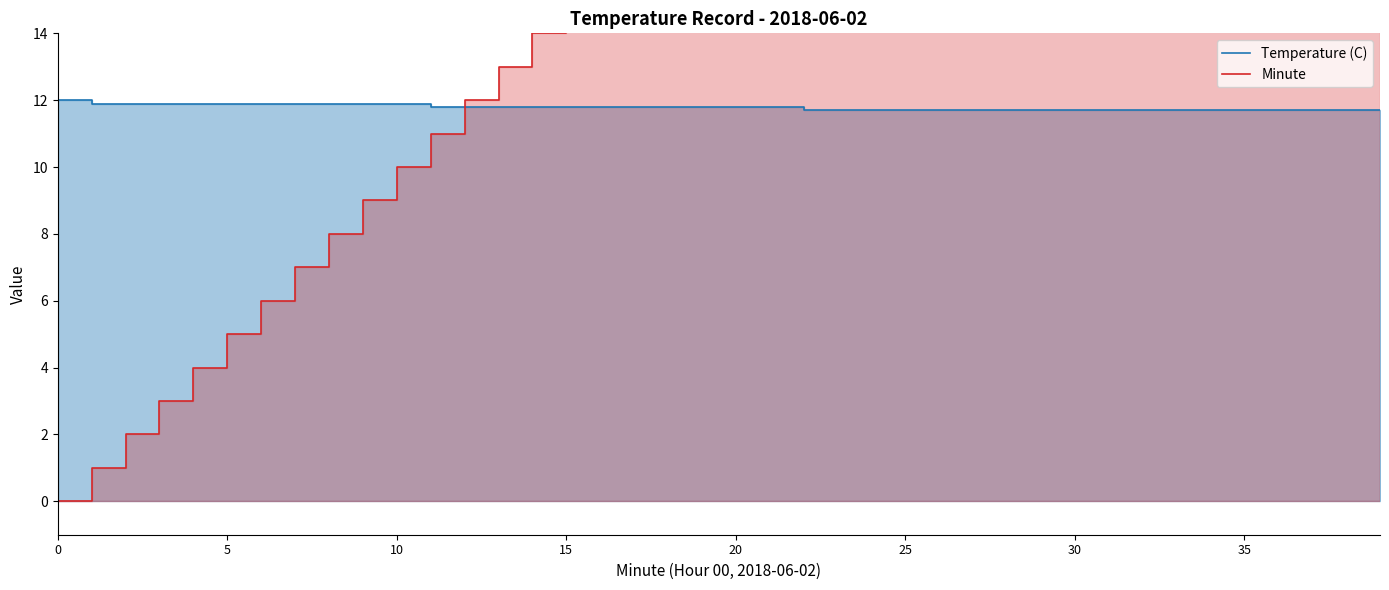

Which series has the widest spread of values?

Minute